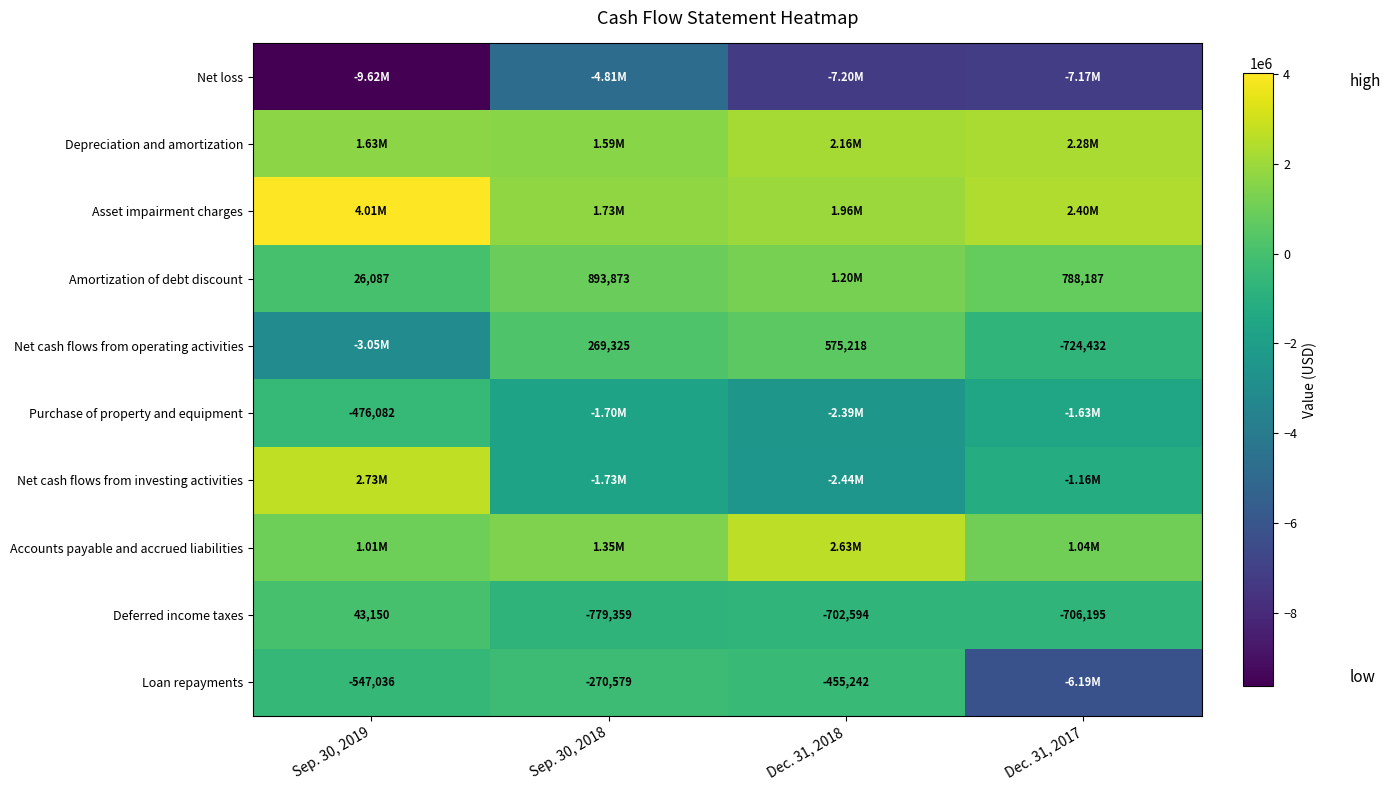

What is the difference between the maximum and minimum values in the Deferred income taxes series?

822509